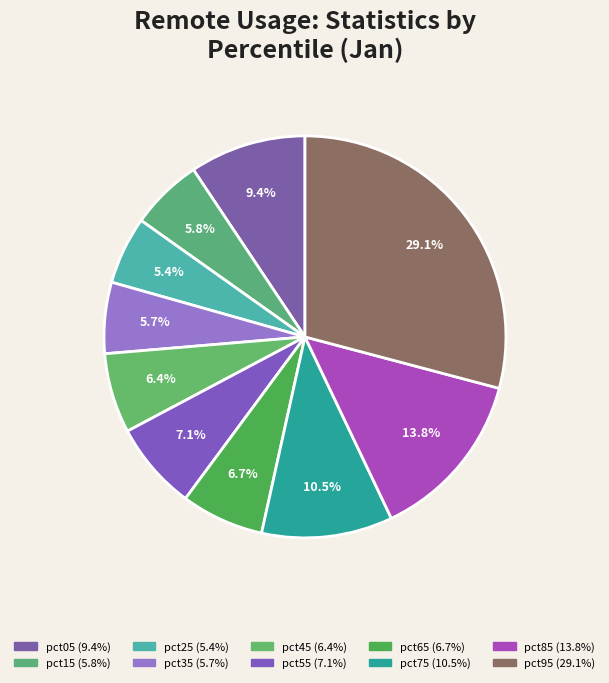

To the nearest percent, what percentage of the pie is pct65?

7%